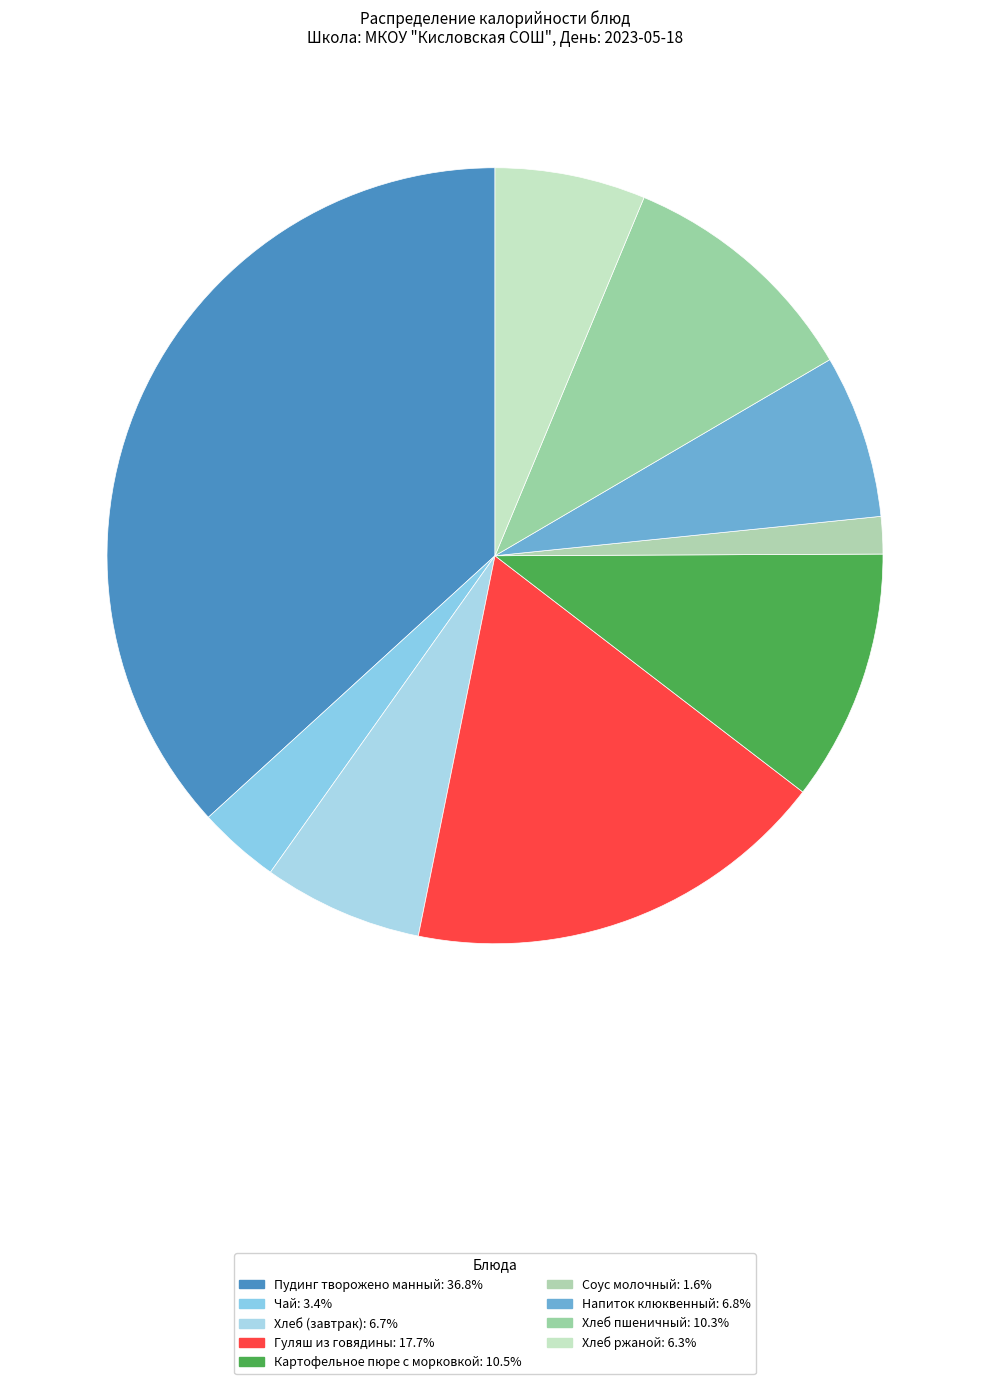

Which slice is the smallest?

Соус молочный